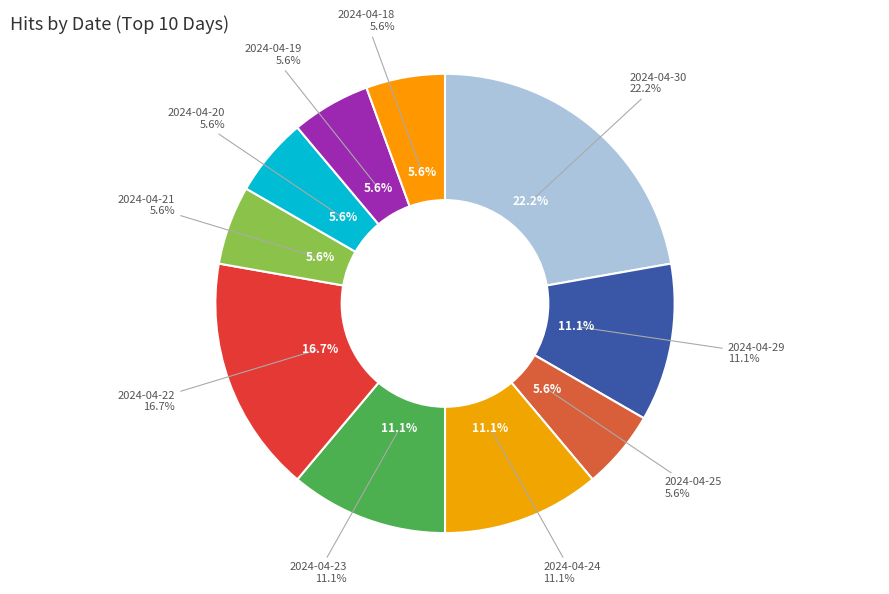

How many segments does this pie chart have?

10